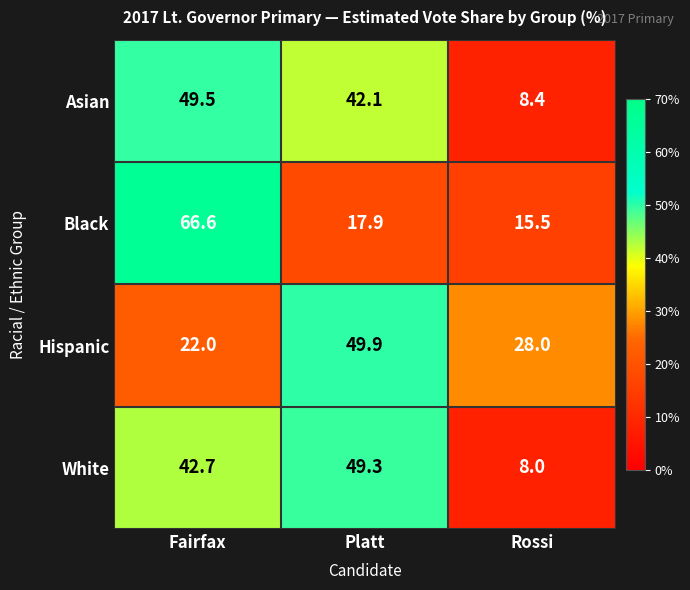

At Rossi, list the series in order from smallest to largest.

White, Asian, Black, Hispanic